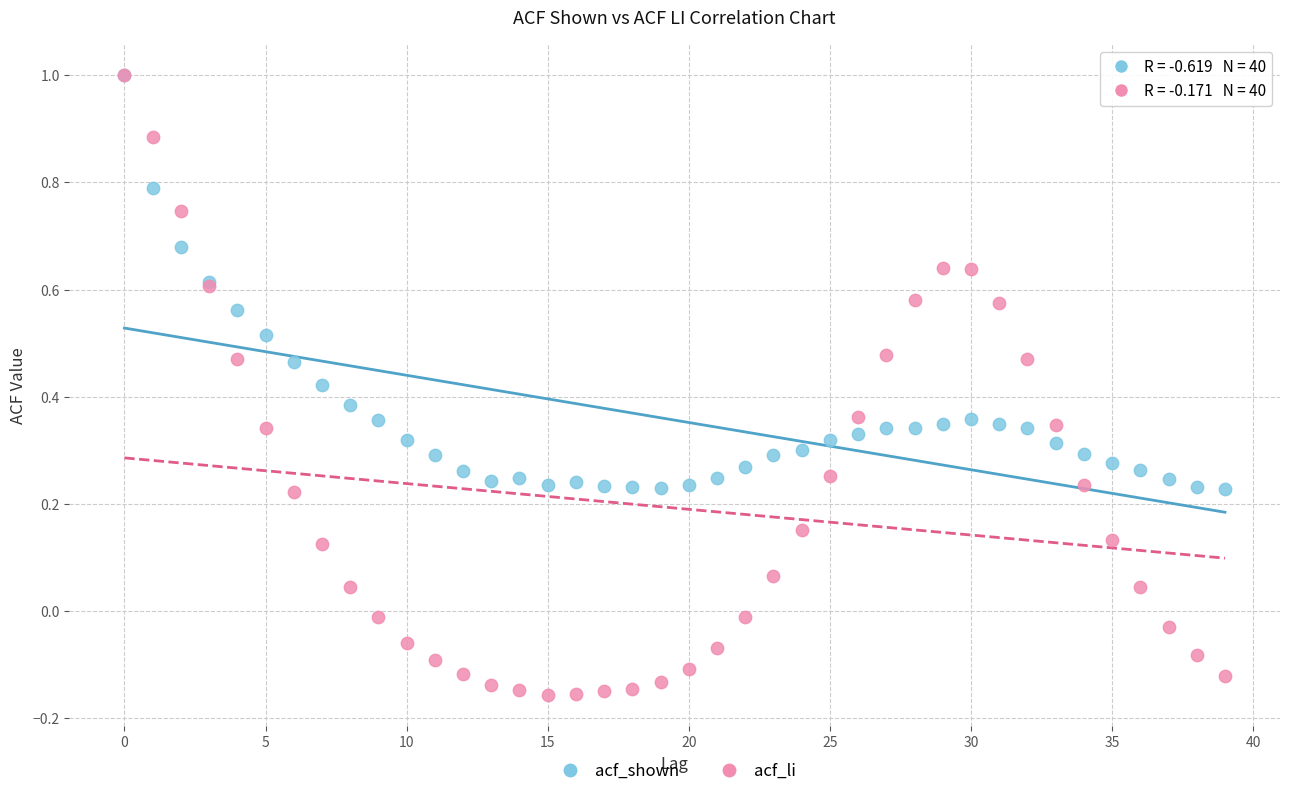

What are all the series names shown in the legend?

acf_shown, acf_li